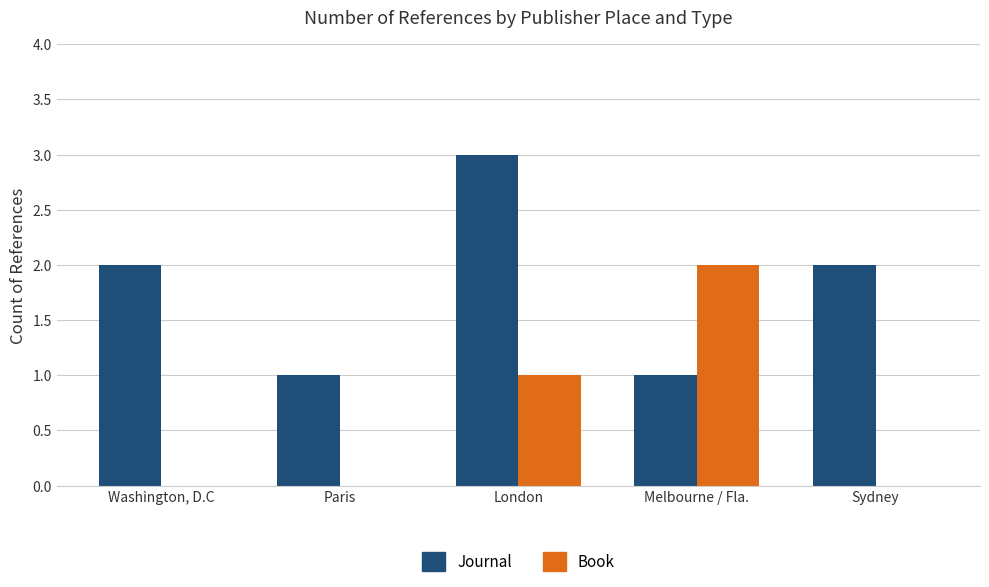

What is the sum of all Journal values?

9